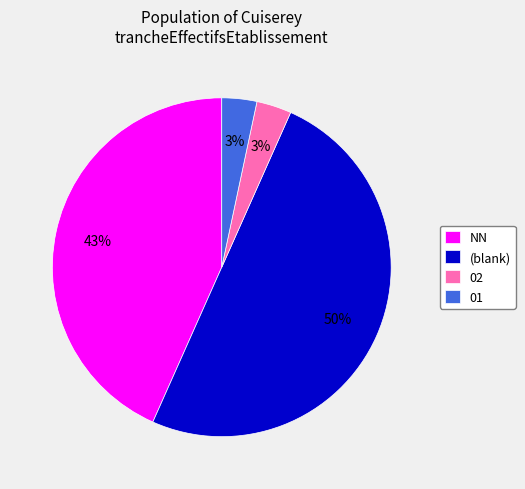

To the nearest percent, what is the difference between the largest and smallest slice percentages?

47%